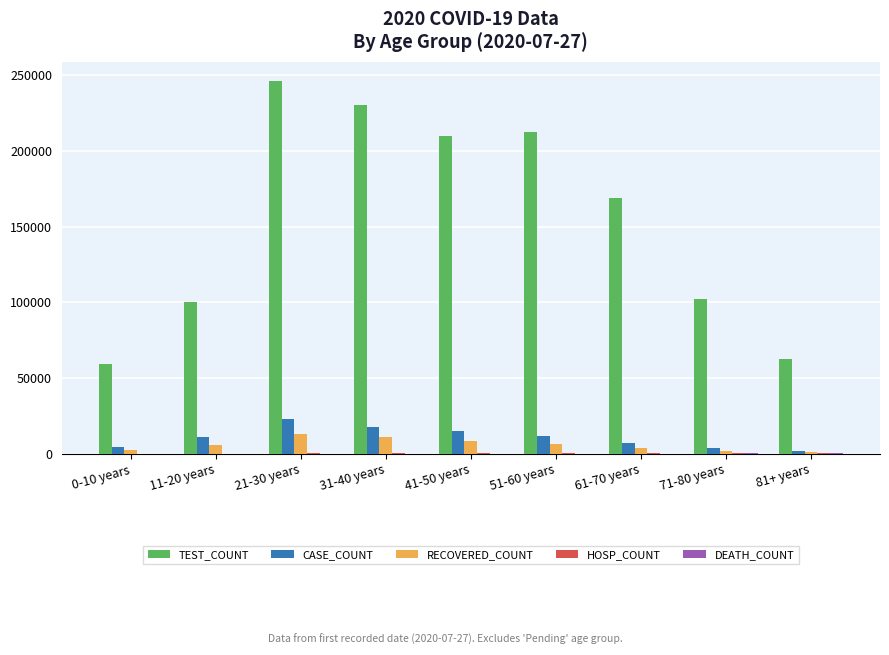

How many groups of bars are there?

9